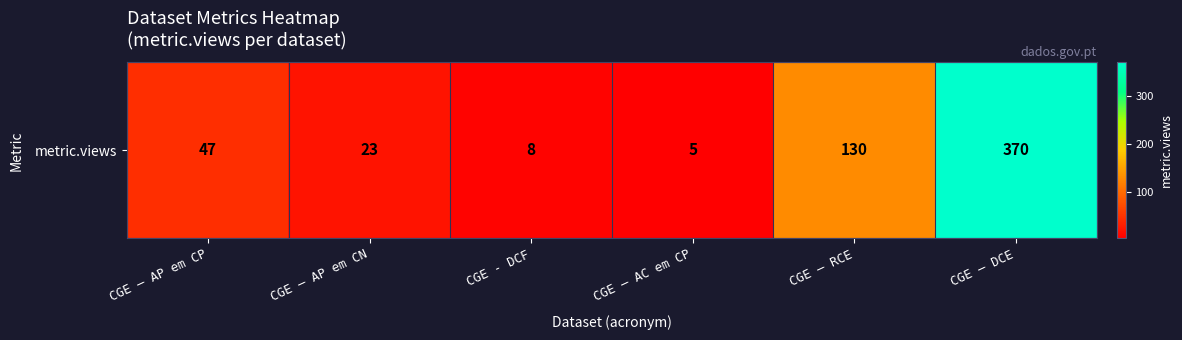

What is the sum of the values at CGE – AP em CN and CGE – AP em CP?

70